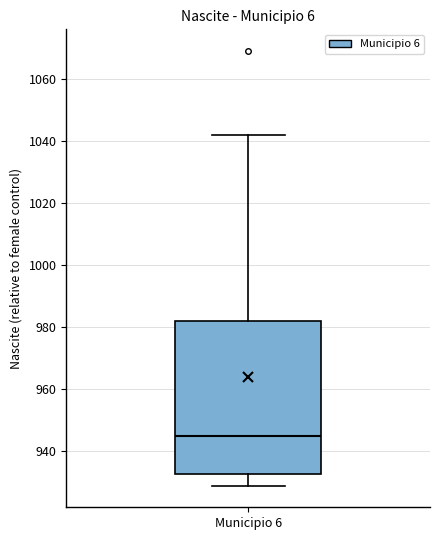

Where does the median line of the box for Municipio 6 sit on the y-axis? The values are not printed on the chart, so give them approximately, as read against the axis.

946